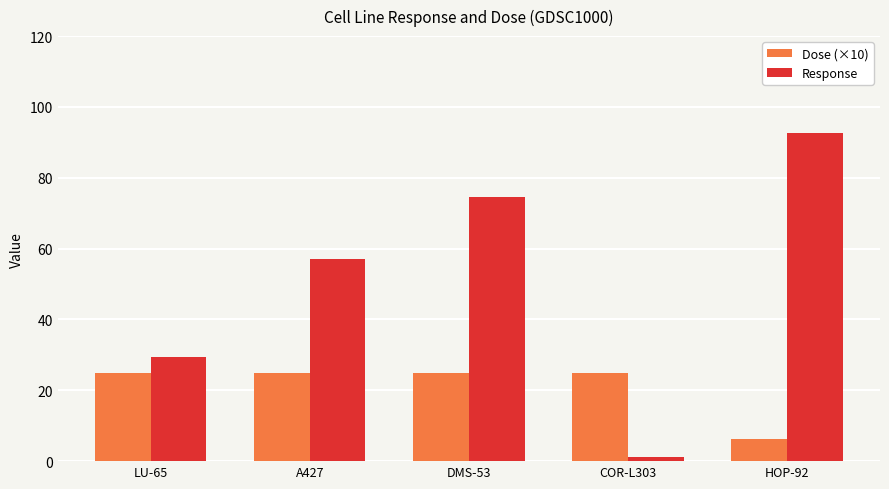

What is the sum of the Dose (×10) values at LU-65 and DMS-53?

50.0